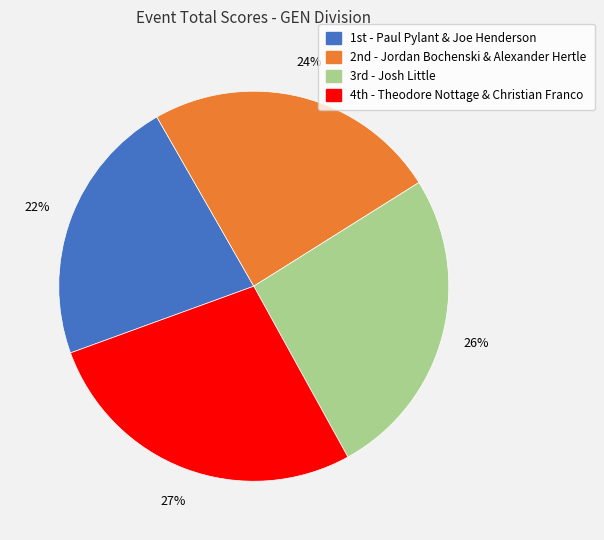

Which category has the biggest portion of the pie?

4th - Theodore Nottage & Christian Franco